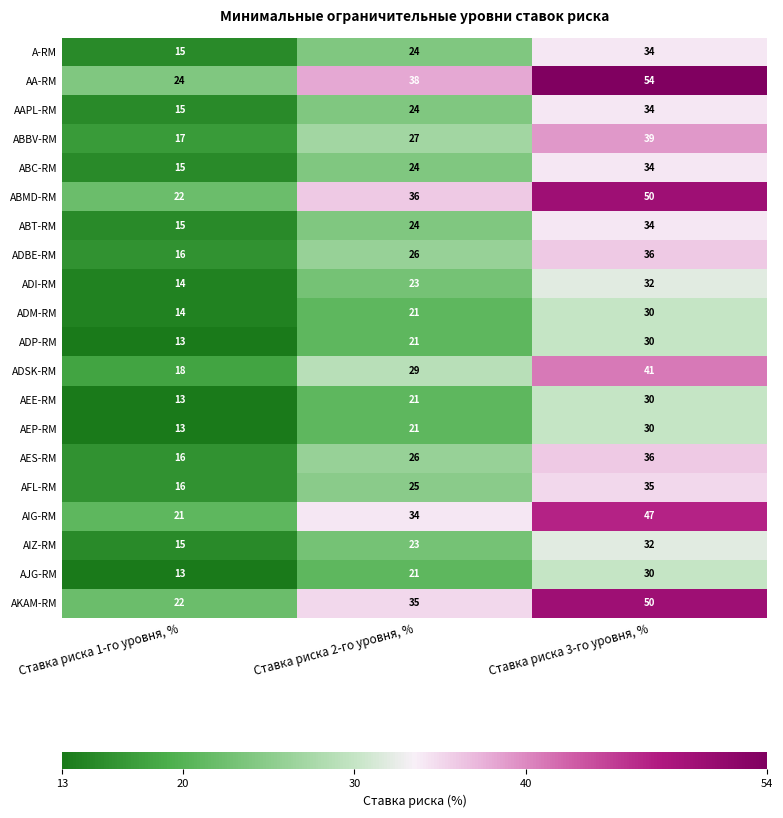

What is the spread (max minus min) of values at Ставка риска 2-го уровня, %?

17